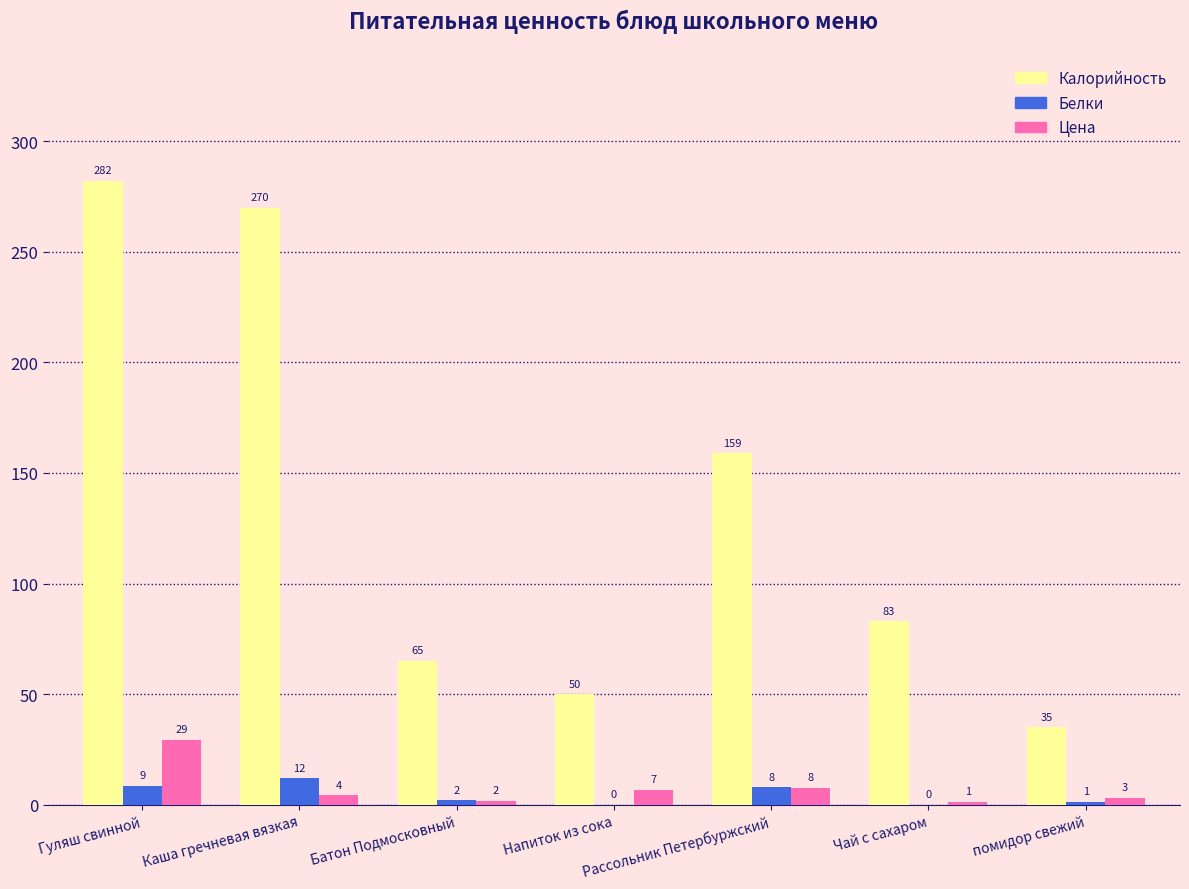

True or false: Белки has a value of 2.0 at Батон Подмосковный.

True